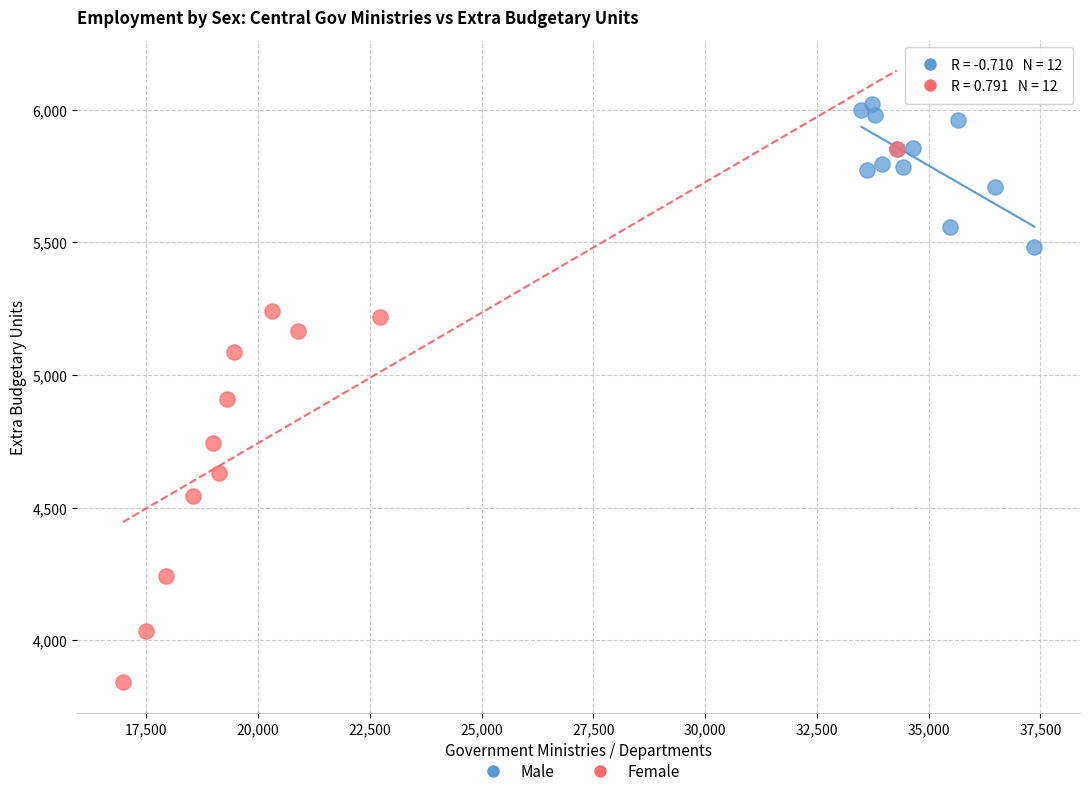

Which series contains the lowest Y value?

Female